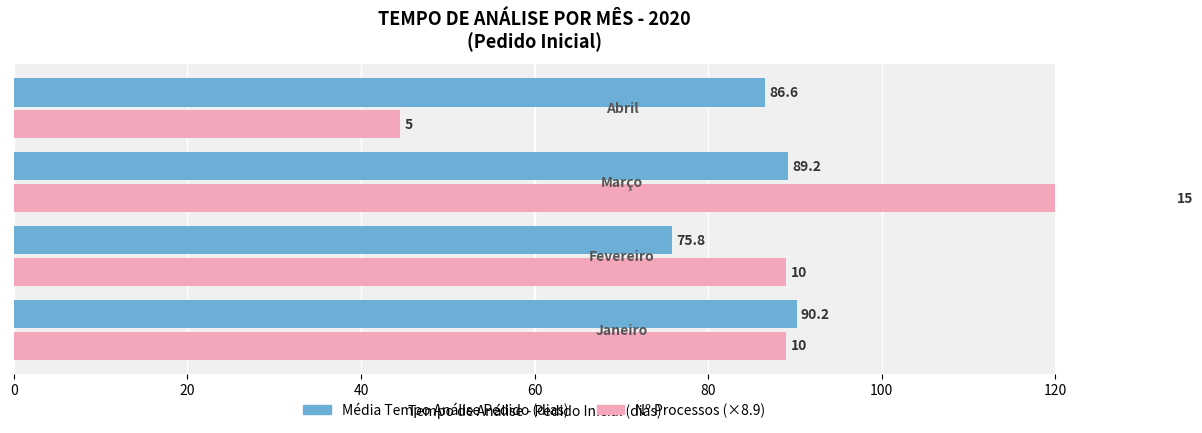

What is the greatest value displayed?

133.5